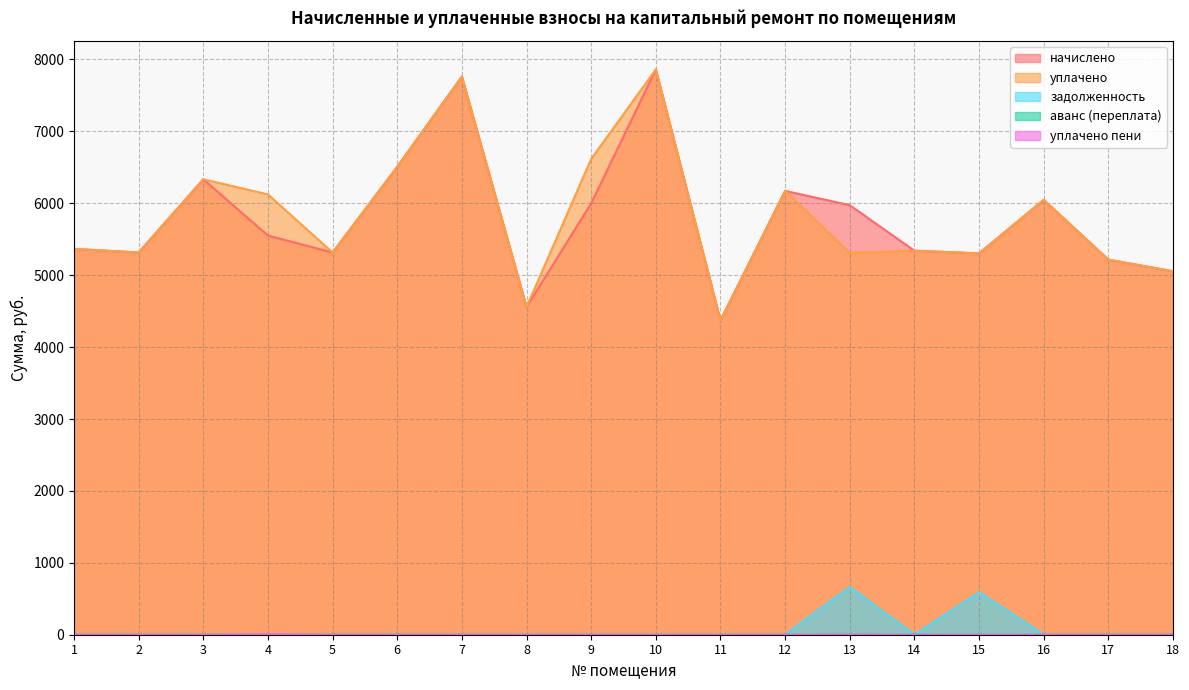

How many categories are shown in the chart?

18